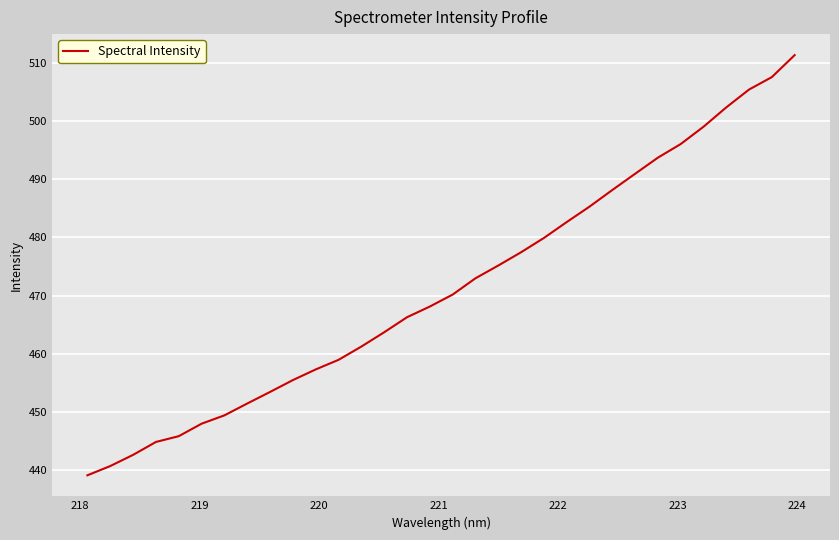

What is the greatest value displayed?

511.3